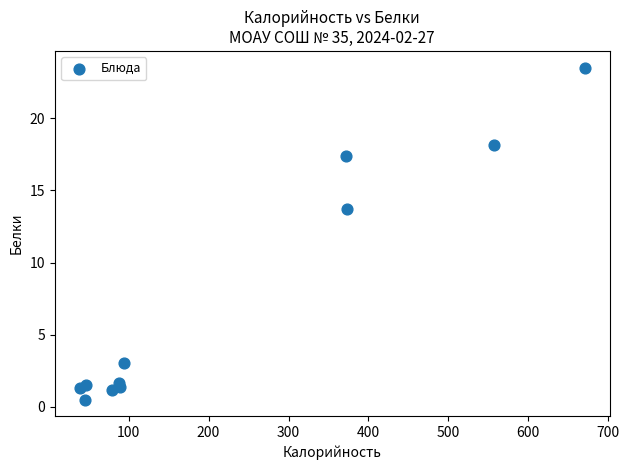

What is the range of X values (max minus min)?

631.1